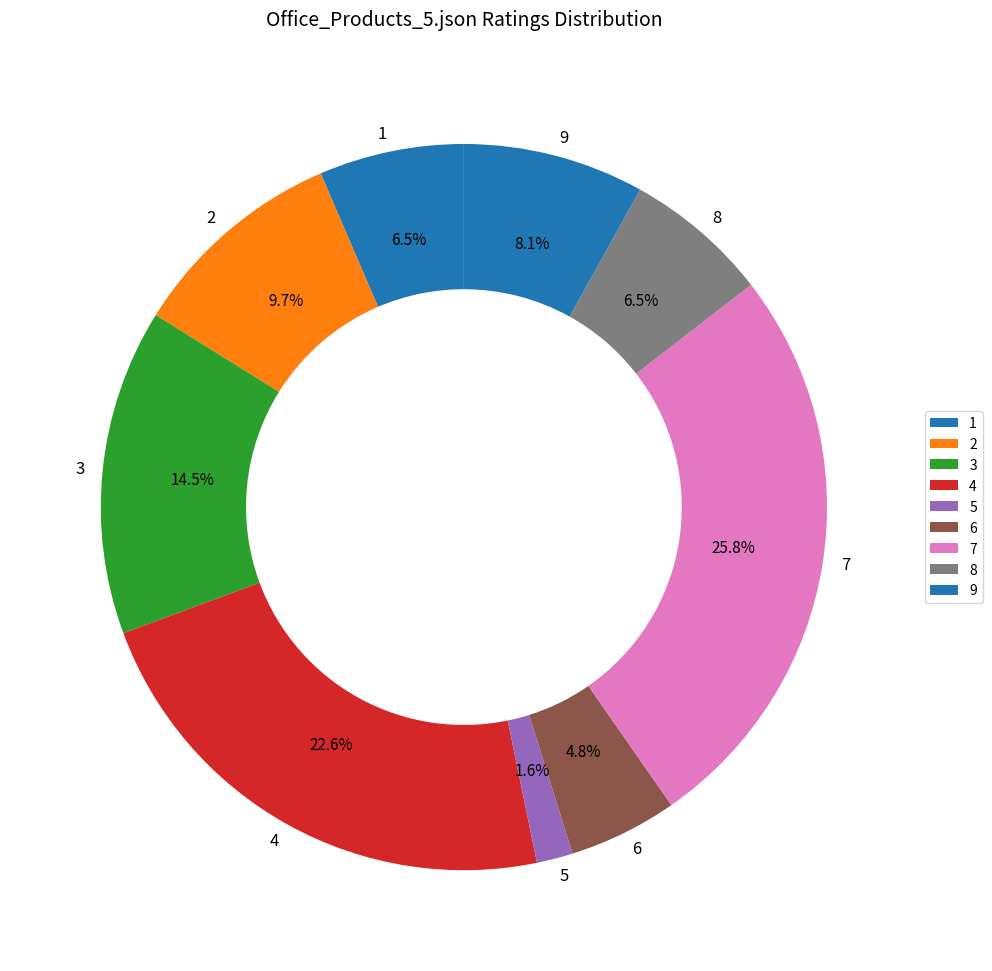

Between 4 and 1, which is larger?

4